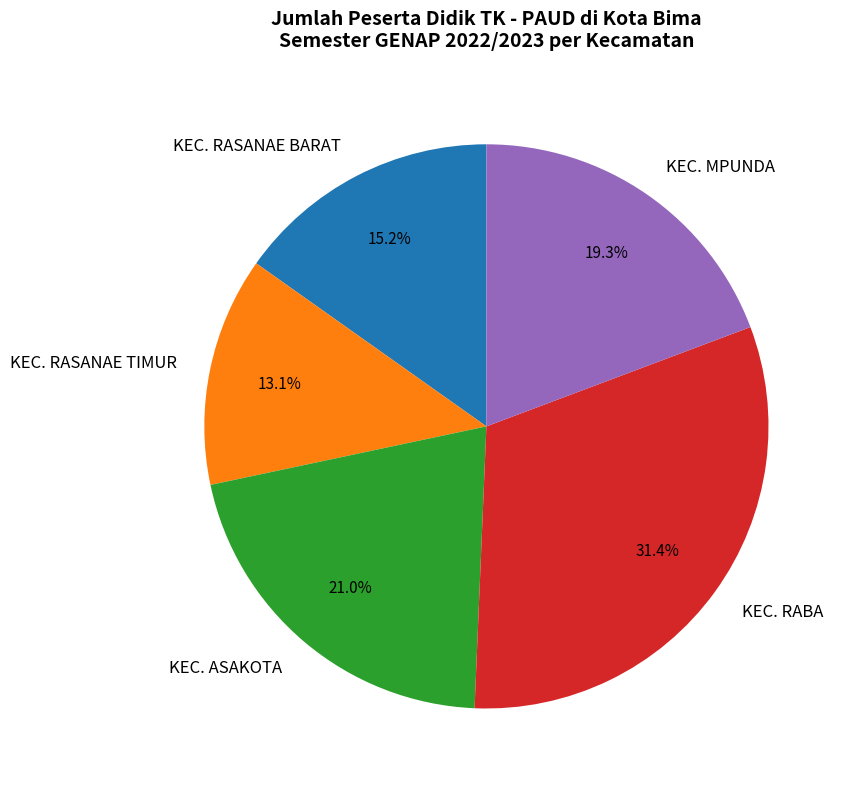

Rank the categories by value from lowest to highest.

KEC. RASANAE TIMUR, KEC. RASANAE BARAT, KEC. MPUNDA, KEC. ASAKOTA, KEC. RABA